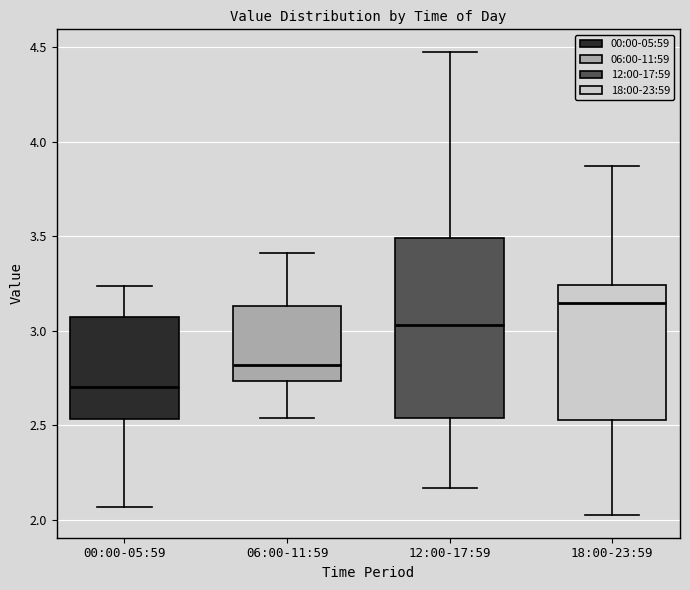

Which box is the tallest, from its lower edge to its upper edge?

12:00-17:59